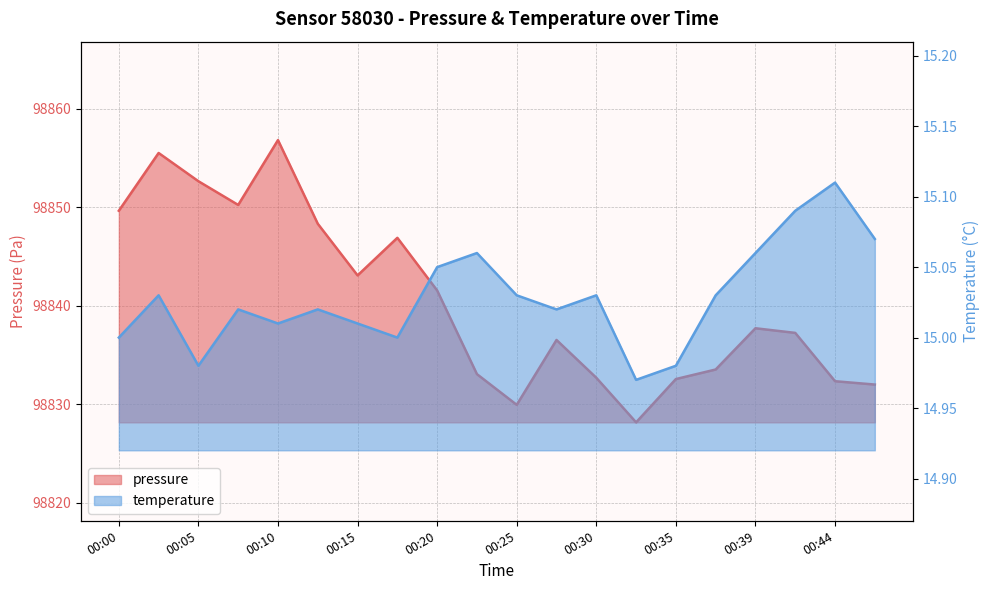

At which label does pressure first exceed 98837?

00:00